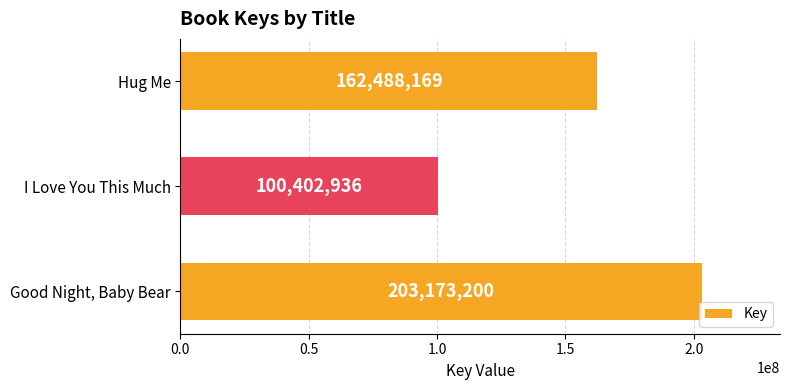

Reading bottom to top, what are all the values shown in this chart?

203173200	100402936	162488169